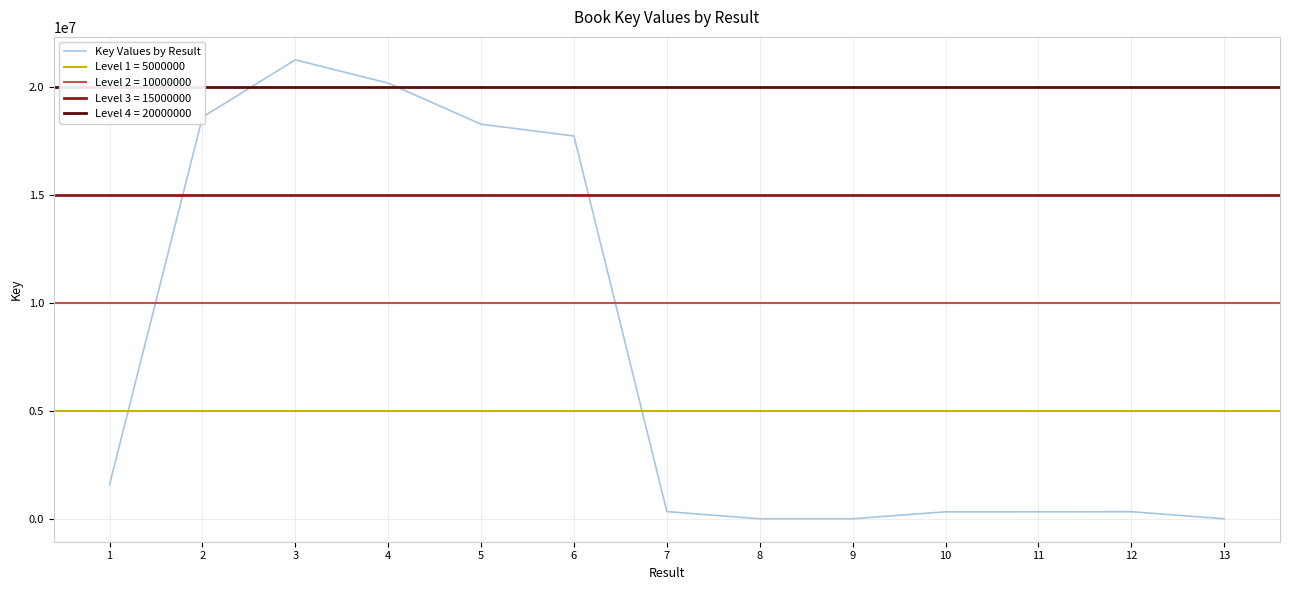

Which category has the lowest value across all series?

8